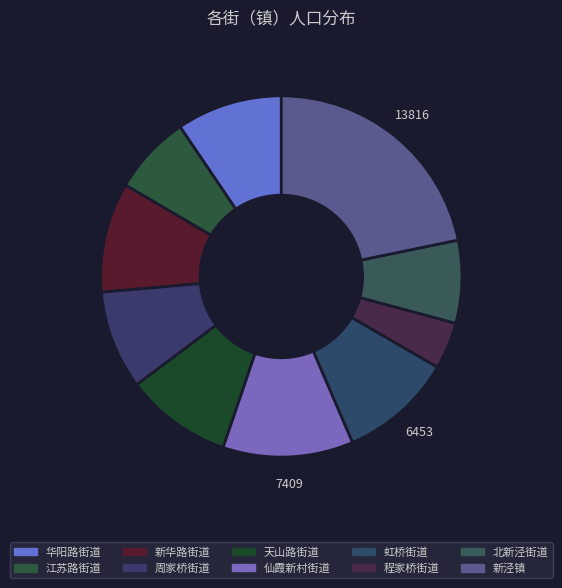

Is it true that 江苏路街道 is 7% of the pie?

True